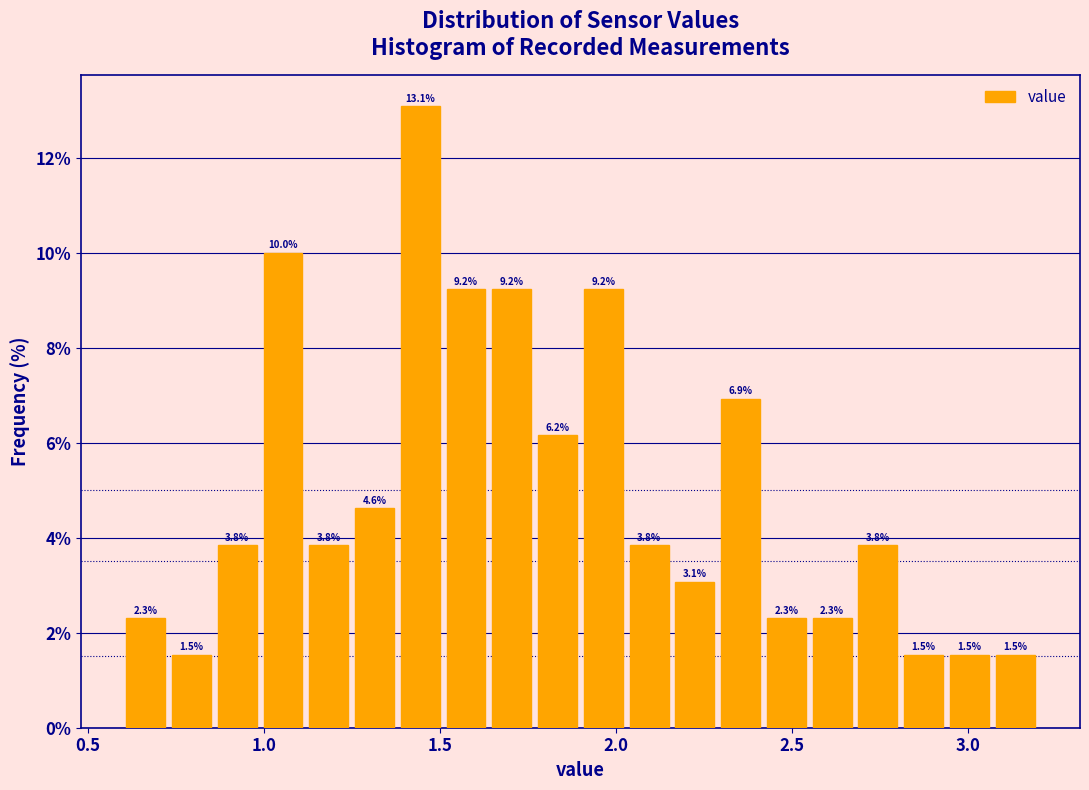

Around what value on the x-axis is the tallest bar? Give the approximate position of its centre, as read against the axis.

1.45